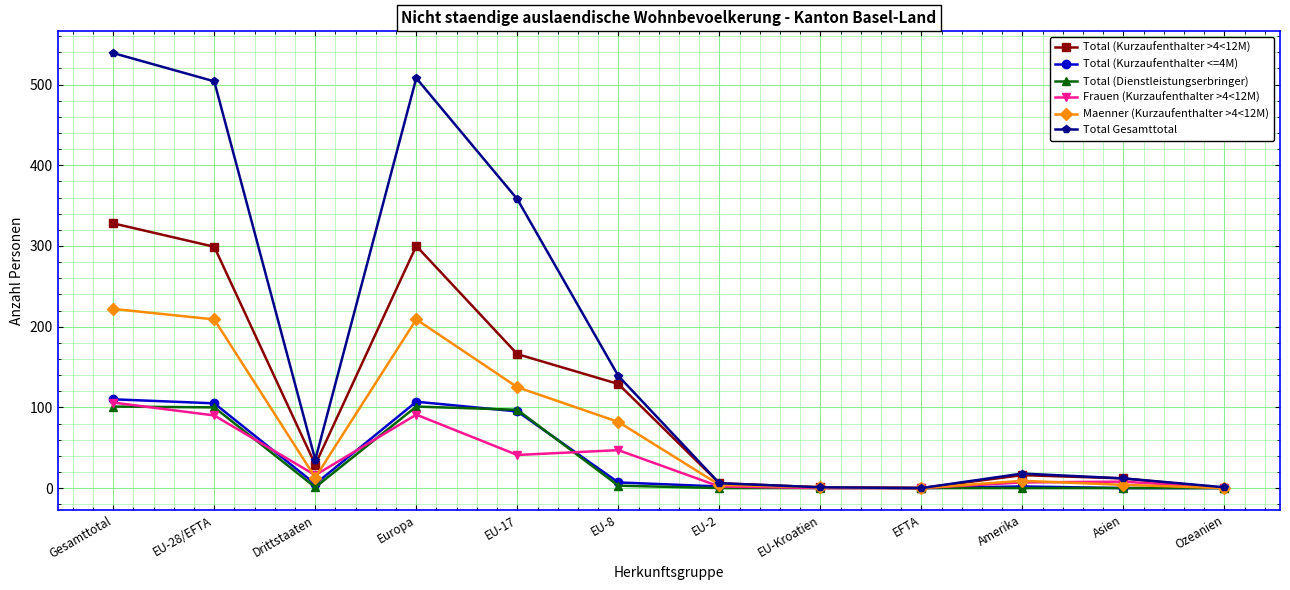

At which label does Total Gesamttotal reach its peak?

Gesamttotal